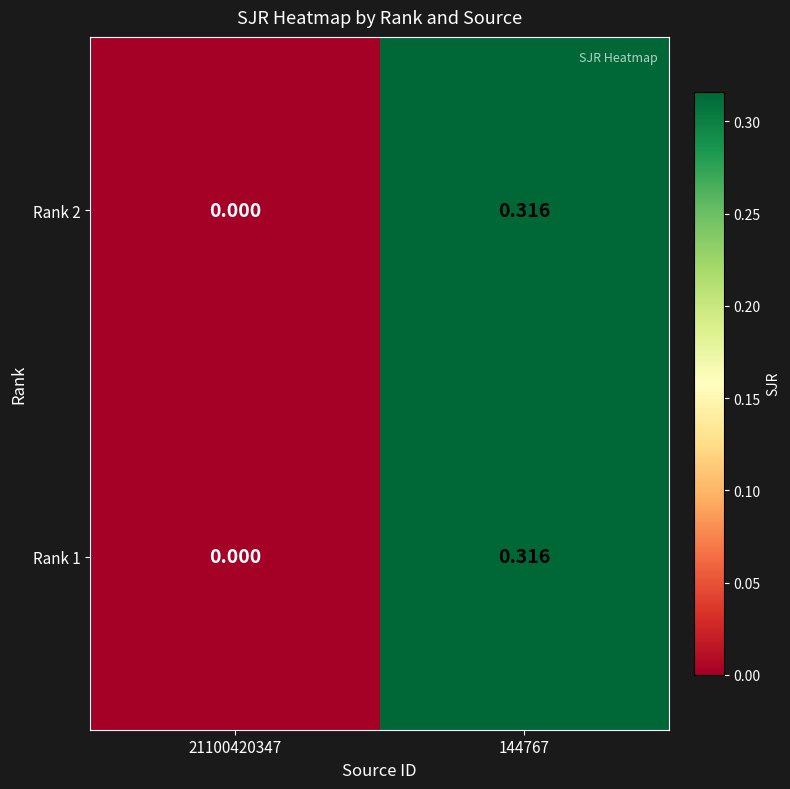

Count the number of data series in this chart.

2